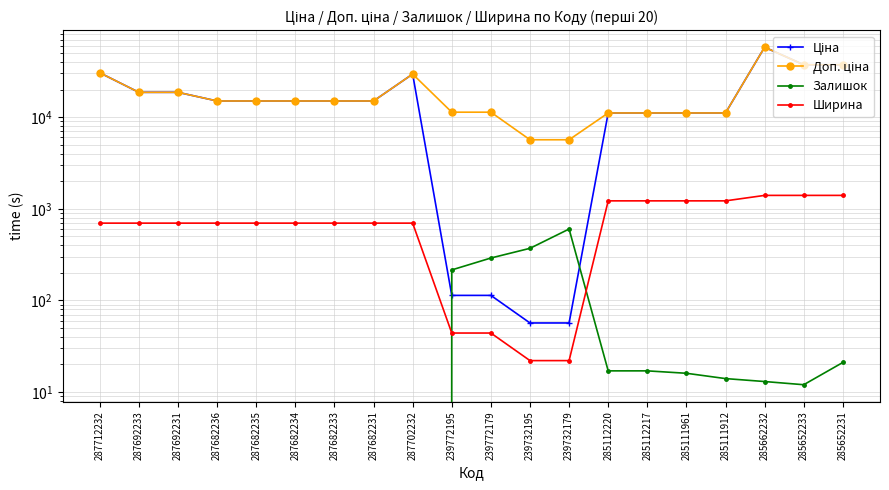

Reading right to left, extract all data points from this chart.

Ціна: 37343.0	37343.0	58037.0	11113.6	11113.6	11113.6	11113.6	56.7	56.7	113.3	113.3	29548.9	15019.2	15019.2	15019.2	15019.2	15019.2	18671.5	18671.5	30512.3
Доп. ціна: 37343.0	37343.0	58037.0	11113.6	11113.6	11113.6	11113.6	5667.0	5667.0	11334.0	11334.0	29548.9	15019.2	15019.2	15019.2	15019.2	15019.2	18671.5	18671.5	30512.3
Залишок: 21.0	12.0	13.0	14.0	16.0	17.0	17.0	601.0	370.0	290.0	215.0	0.0	0.0	0.0	0.0	0.0	0.0	0.0	0.0	0.0
Ширина: 1400.0	1400.0	1400.0	1220.0	1220.0	1220.0	1220.0	22.0	22.0	44.0	44.0	697.0	697.0	697.0	697.0	697.0	697.0	697.0	697.0	697.0